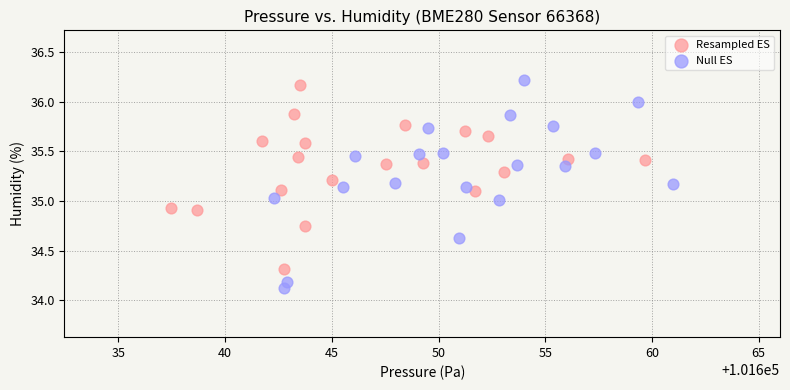

Which series reaches the minimum Y coordinate?

Null ES